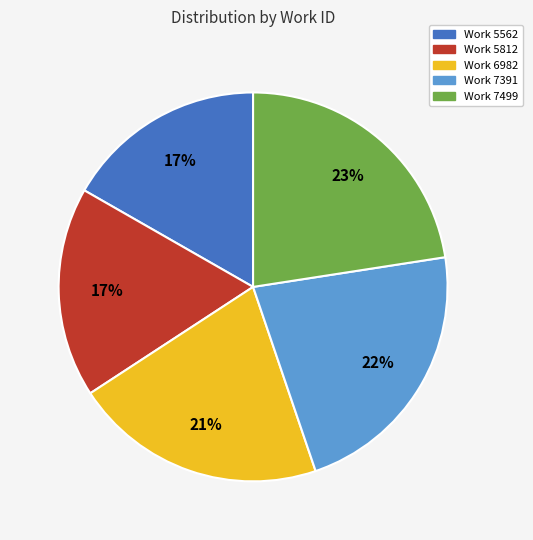

Is it true that Work 5562 is 17% of the pie?

True